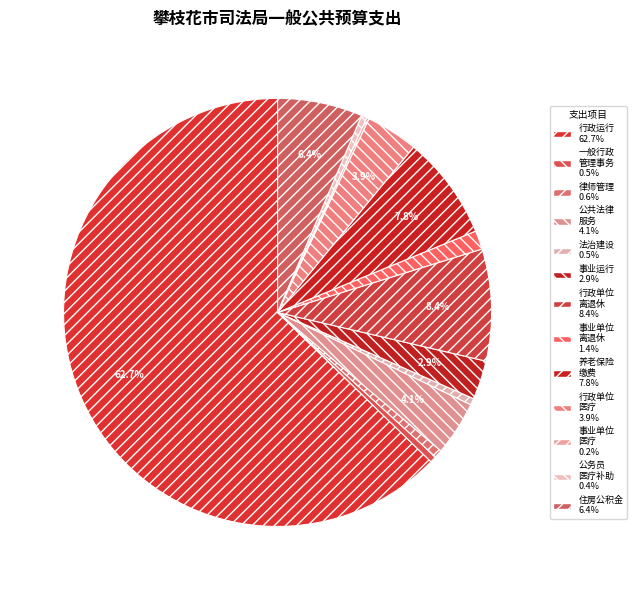

What is the largest slice in the pie chart?

行政运行